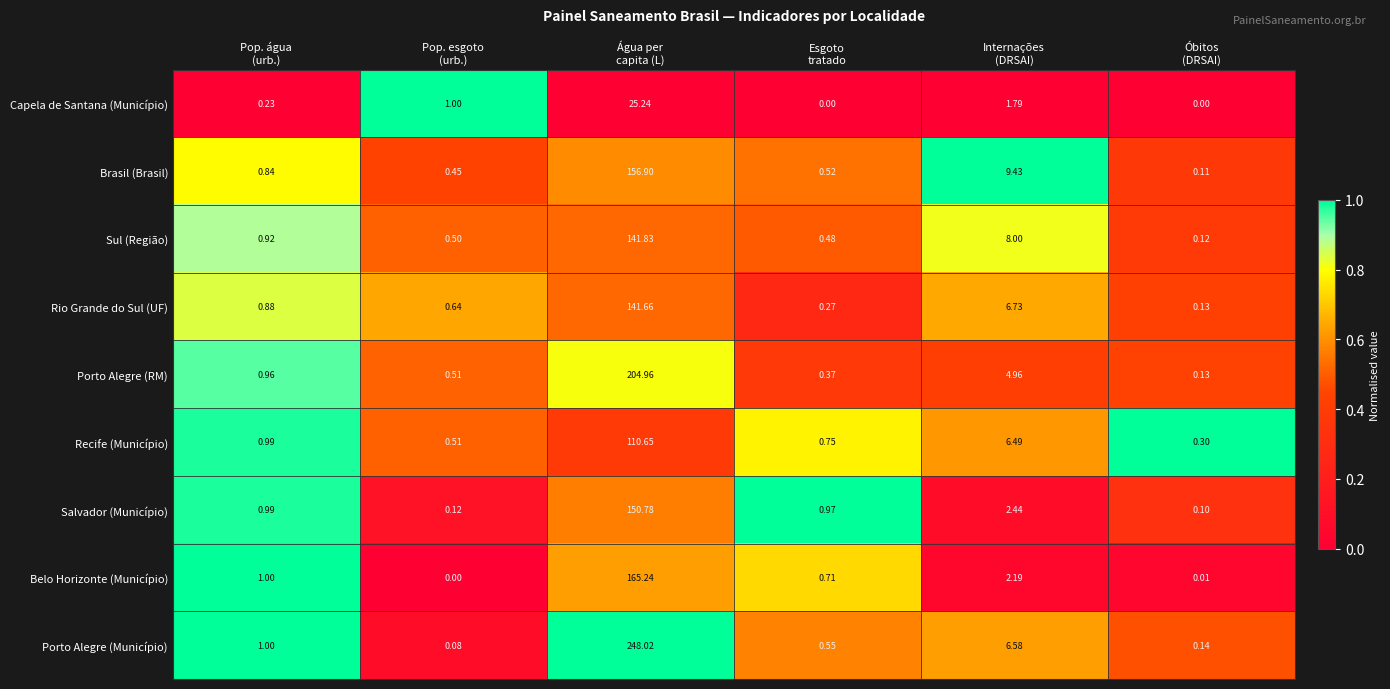

List the series in order of their peak value, highest first.

Porto Alegre (Município), Porto Alegre (RM), Belo Horizonte (Município), Brasil (Brasil), Salvador (Município), Sul (Região), Rio Grande do Sul (UF), Recife (Município), Capela de Santana (Município)